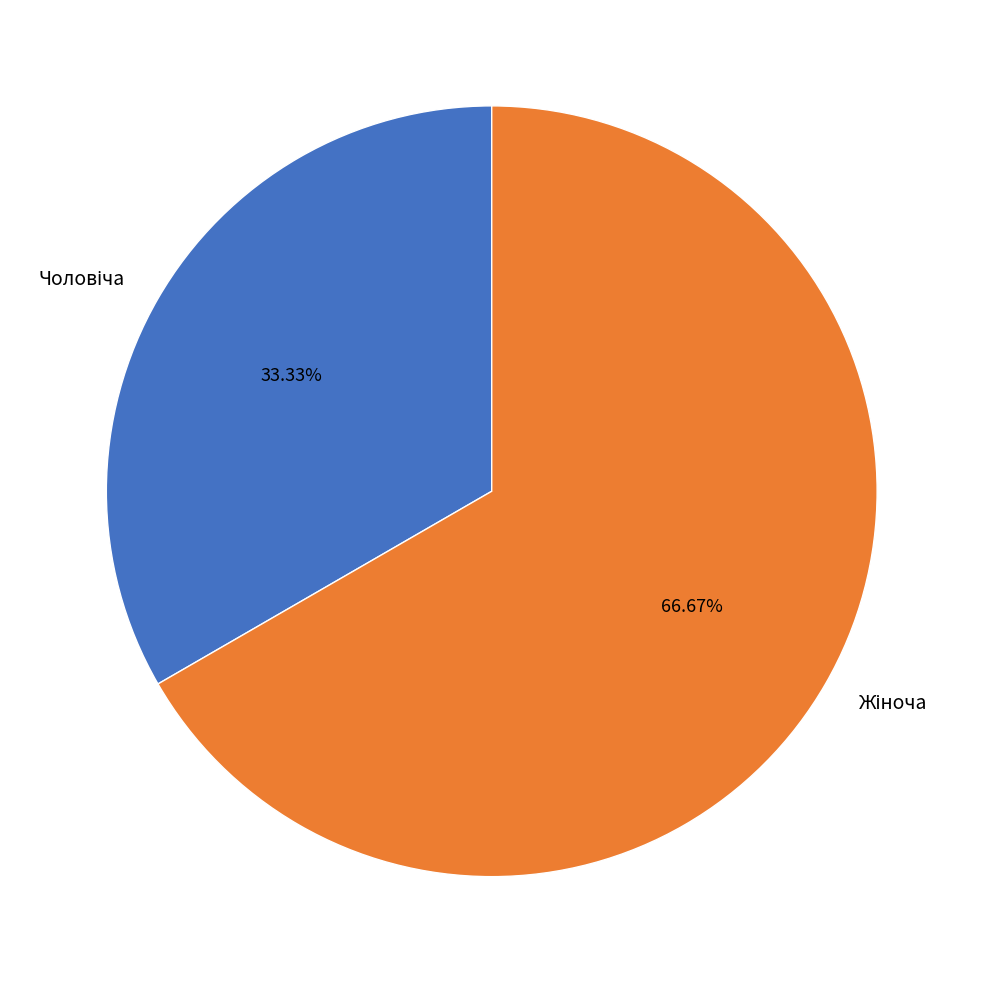

Is there any slice that represents more than half of the pie?

Yes